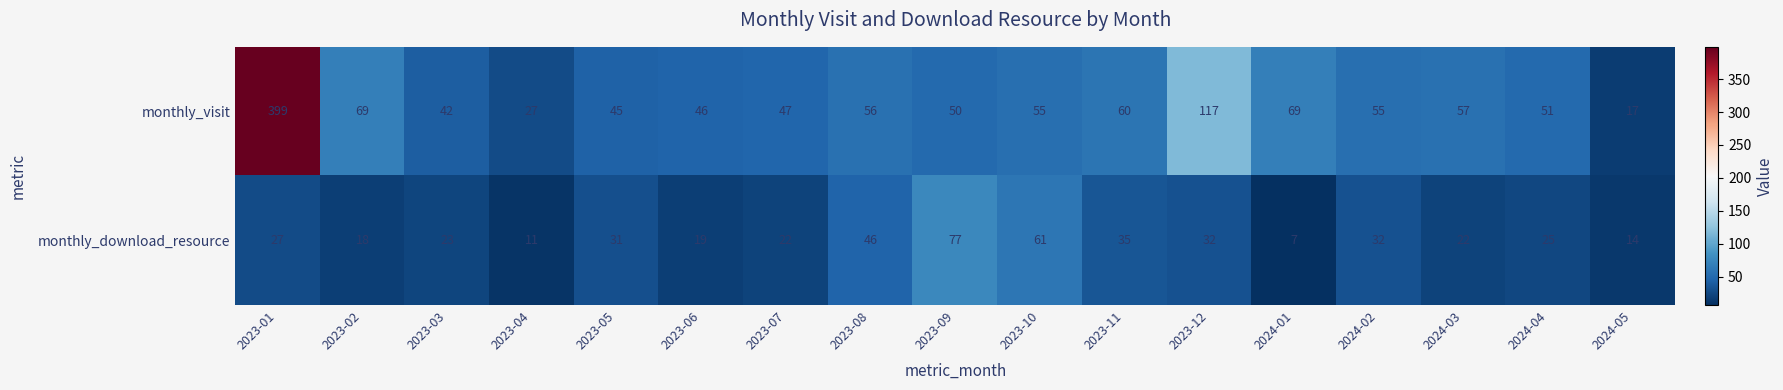

Rank the series at 2023-12 from highest to lowest value.

monthly_visit, monthly_download_resource